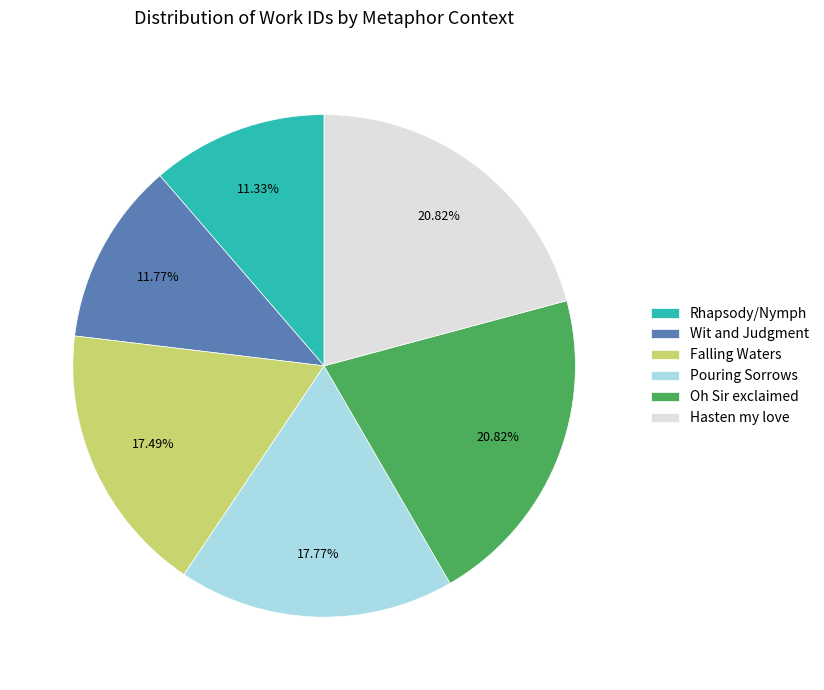

The Rhapsody/Nymph slice represents 26% of the pie. True or false?

False